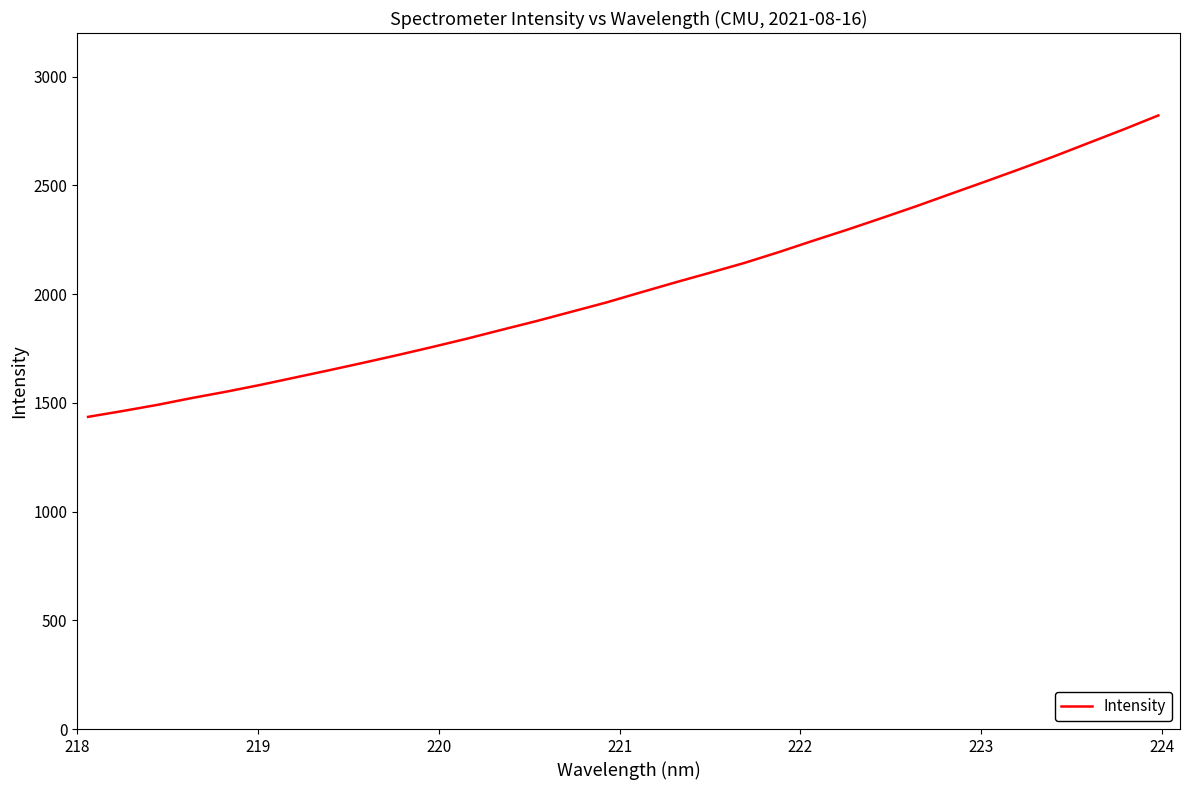

What is the difference between the maximum and minimum values?

1385.8